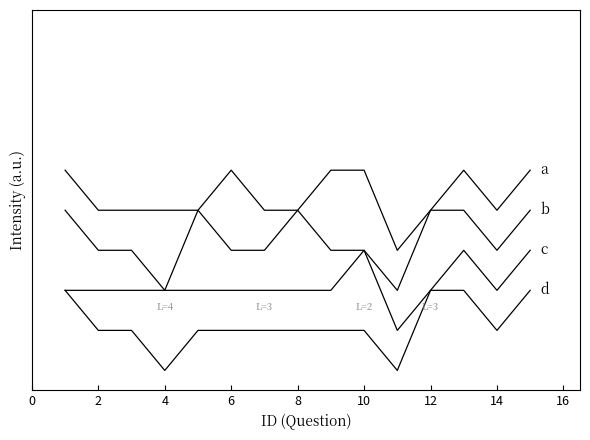

Does the chart have visible grid lines?

No